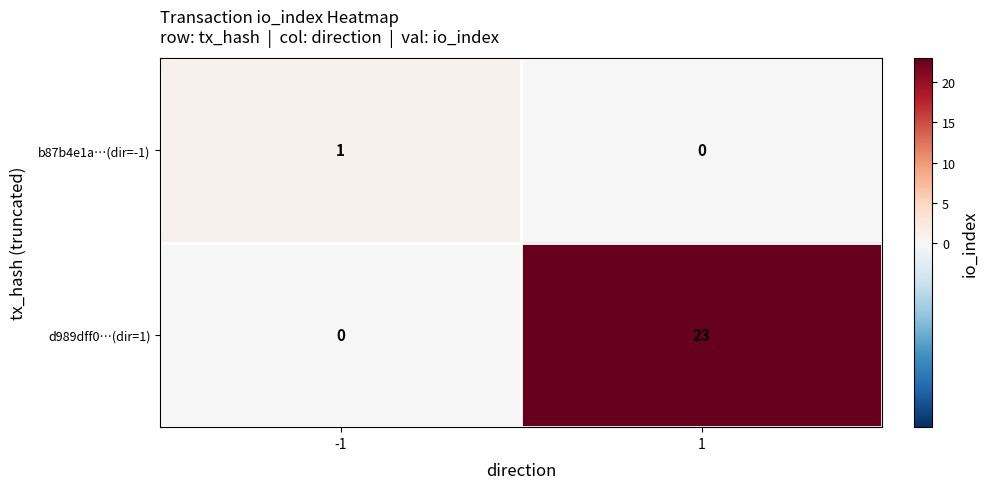

List the series in order of their peak value, highest first.

d989dff0…(dir=1), b87b4e1a…(dir=-1)